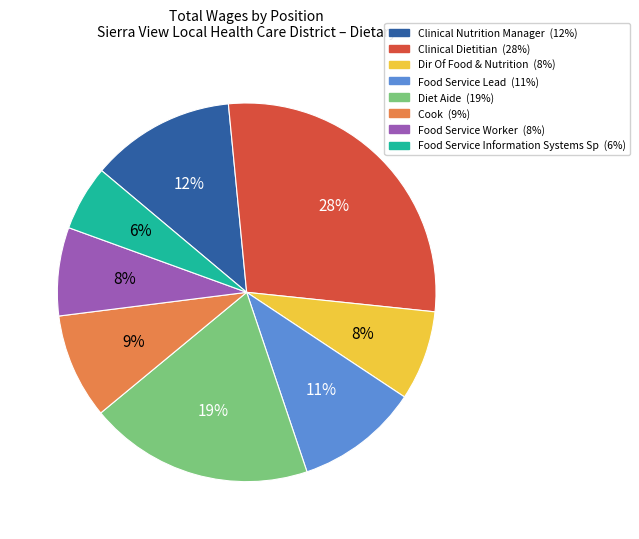

The Diet Aide slice represents 19% of the pie. True or false?

True